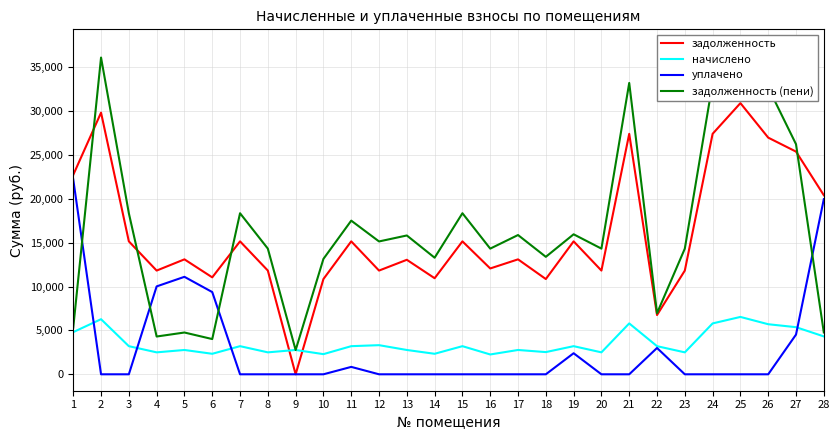

Which series has the widest spread of values?

задолженность (пени)